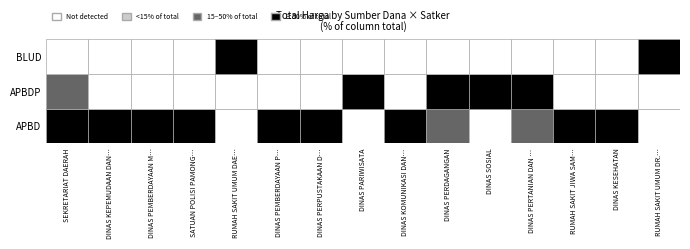

The APBDP series shows 27718840 at 2. True or false?

False